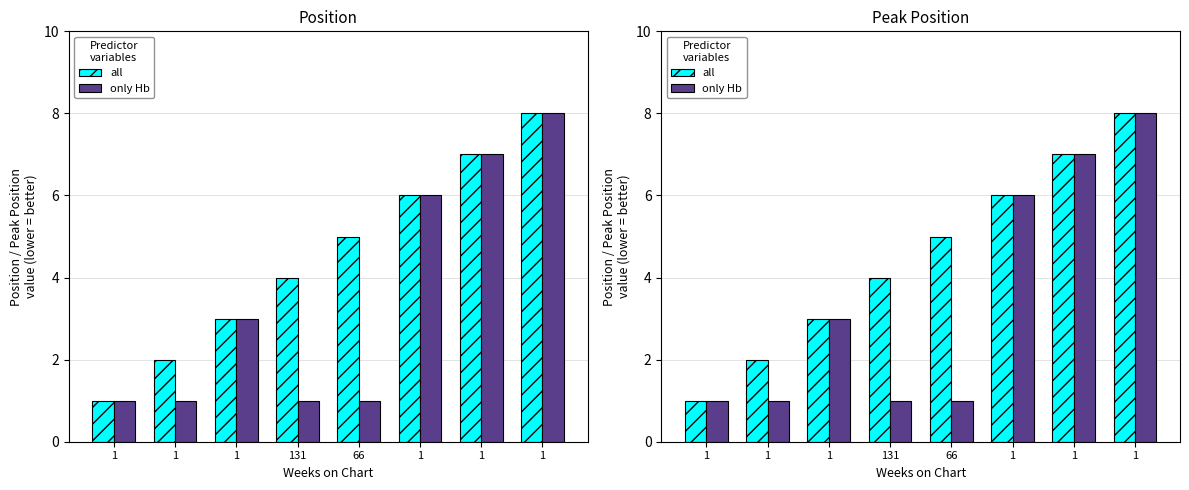

Which series has the largest total across all categories?

all